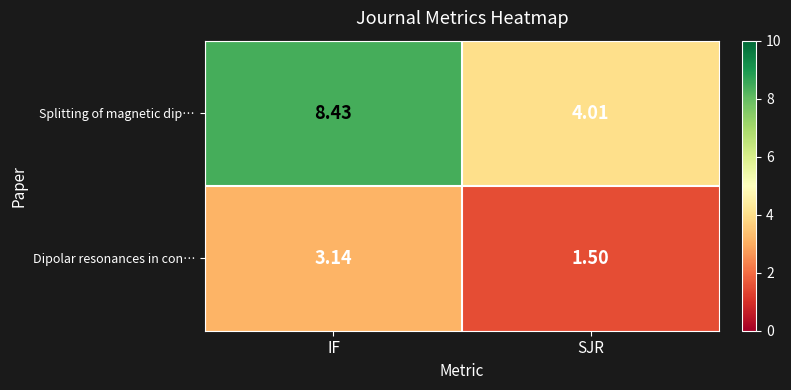

How many series are shown in this chart?

2